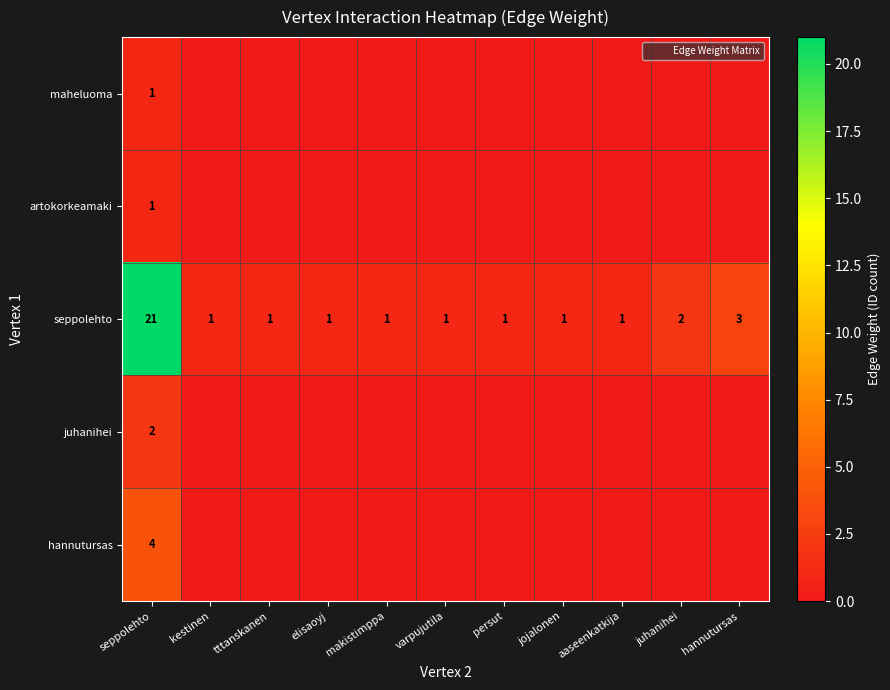

What is the difference between the highest and lowest values at aaseenkatkija?

1